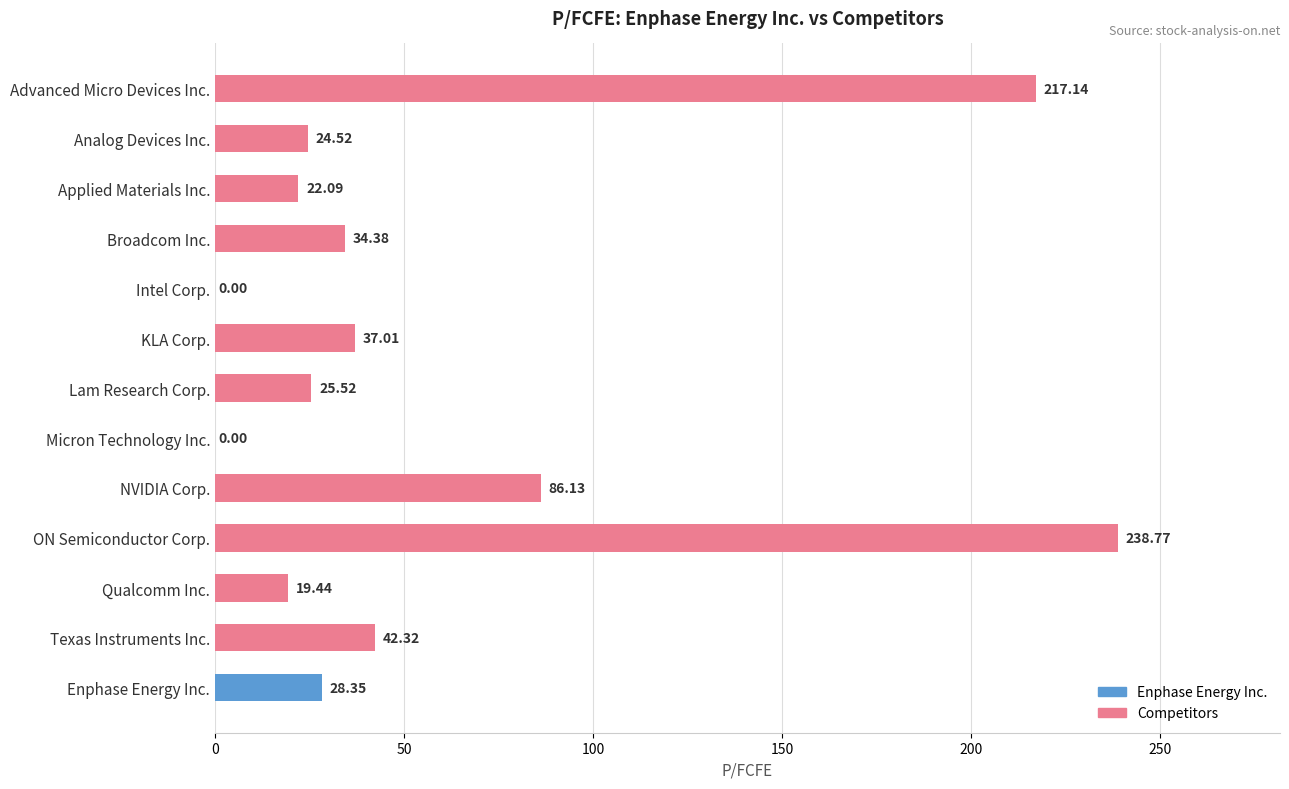

At which label is the value closest to 119?

NVIDIA Corp.